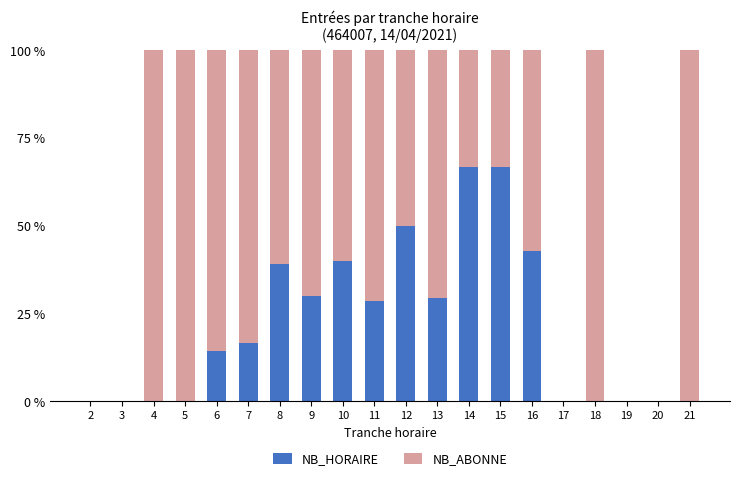

The NB_HORAIRE series shows 73.2 at 12. True or false?

False